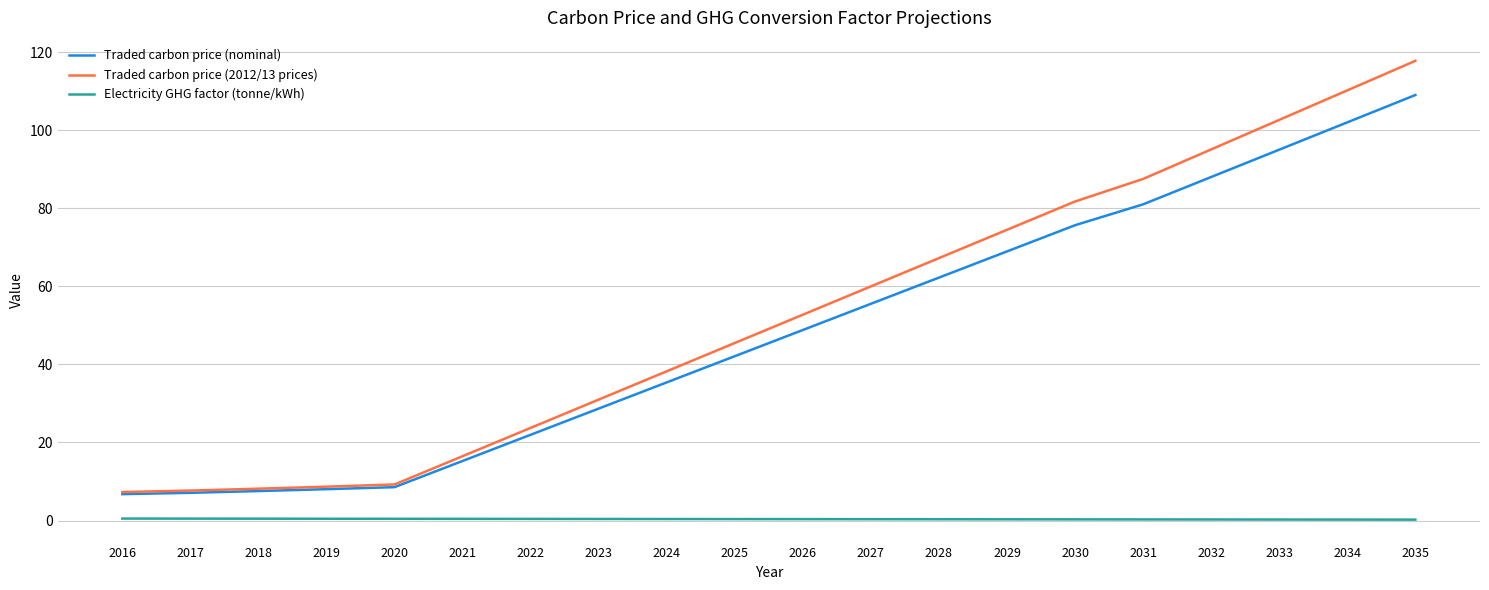

What is the total value across all series at 2029?

143.7